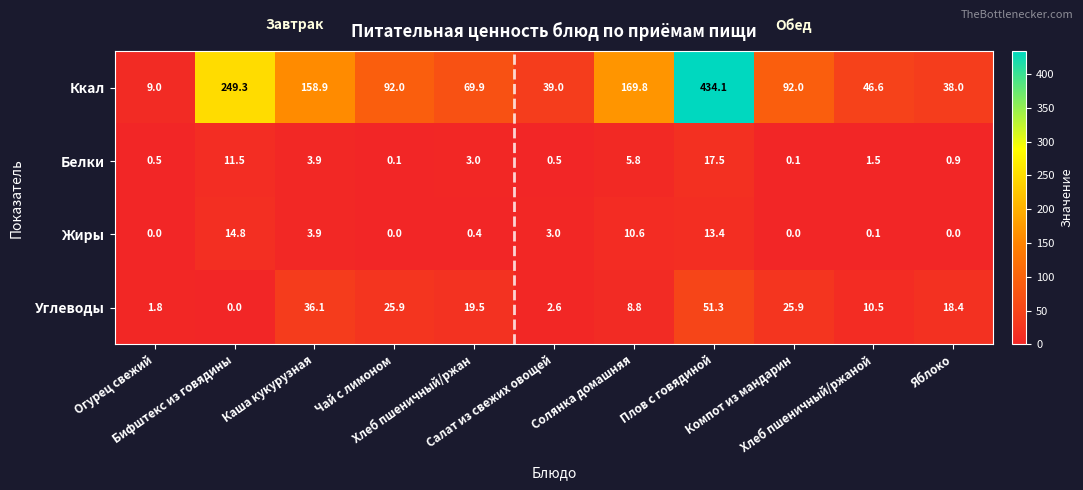

Which series has the largest total across all categories?

Ккал